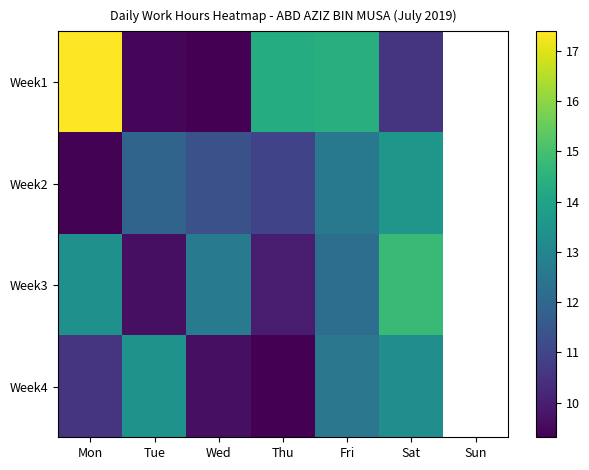

Rank the categories by Week1 value from lowest to highest.

Wed, Tue, Sat, Thu, Fri, Mon, Sun